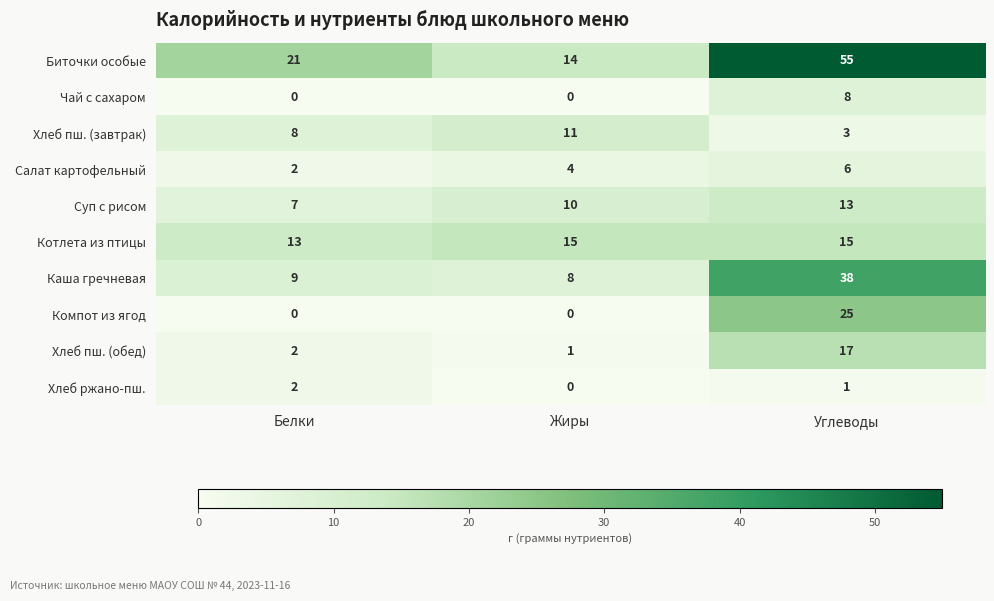

What is the maximum value for Хлеб пш. (обед)?

17